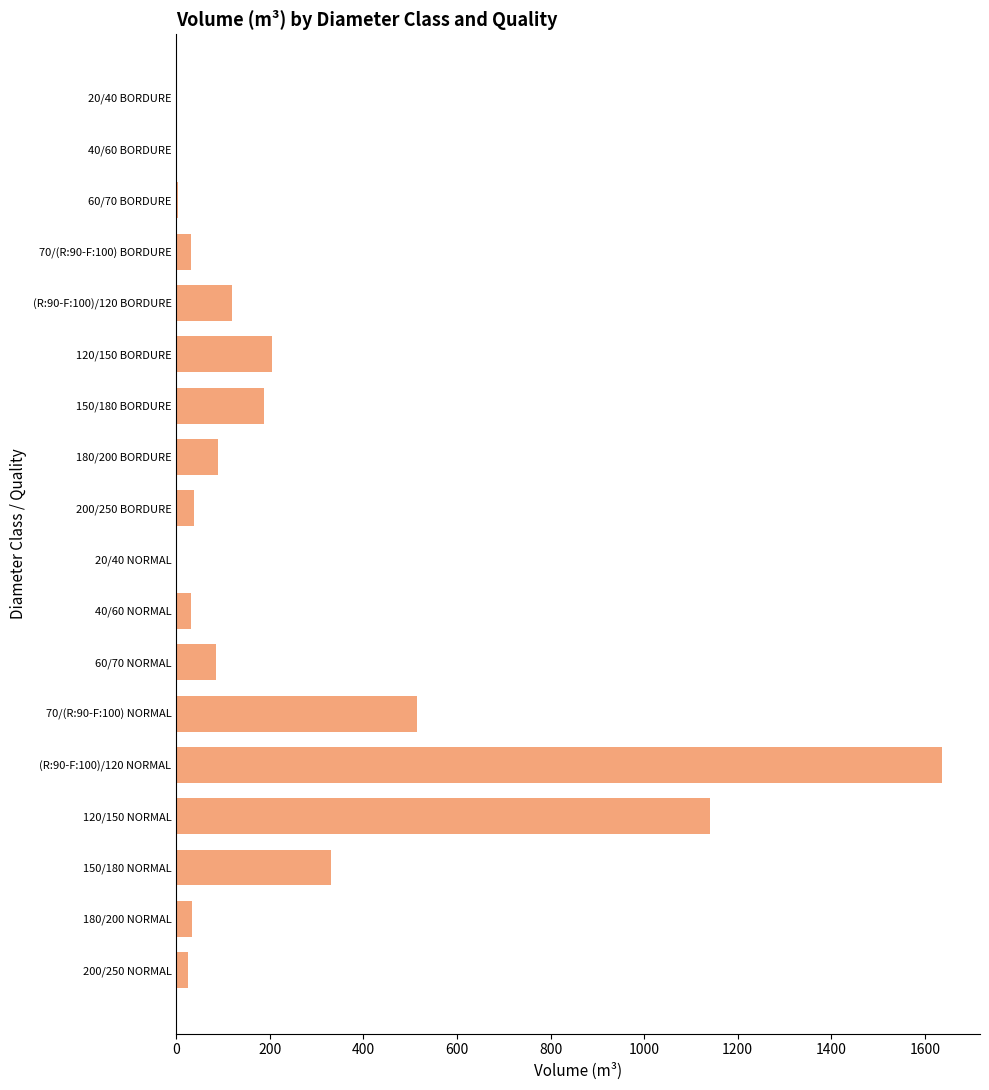

Where is the data nearest to the value 818?

70/(R:90-F:100) NORMAL